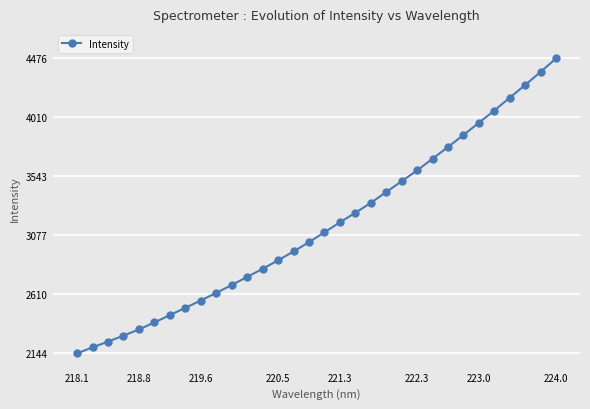

What is the greatest value displayed?

4476.0